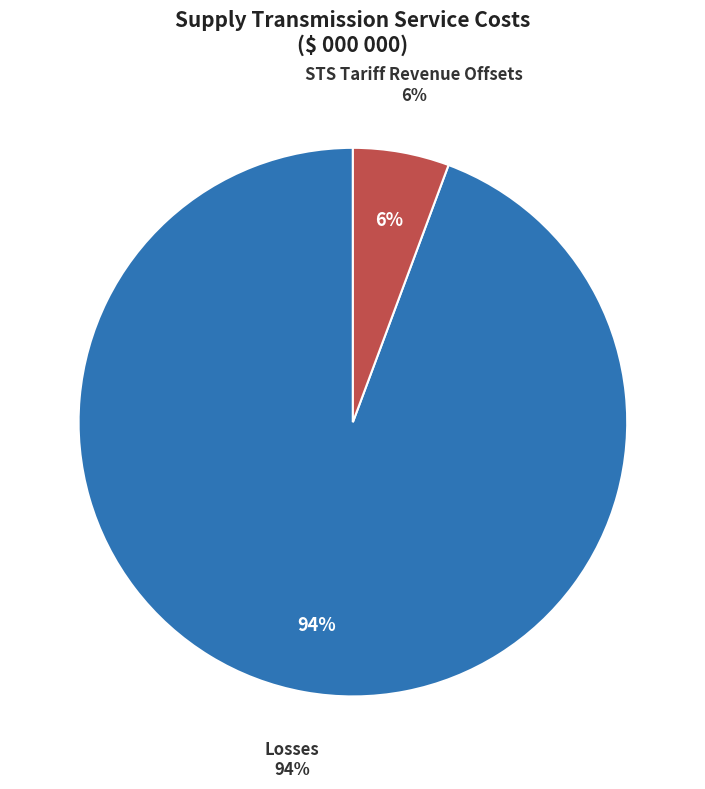

Is there any slice that represents more than half of the pie?

Yes